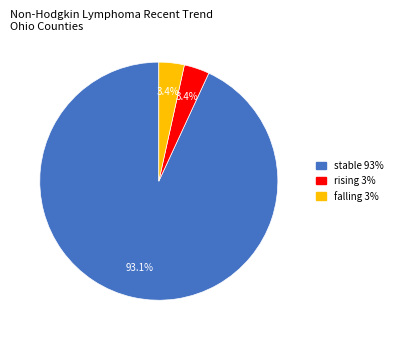

Which category has the biggest portion of the pie?

stable